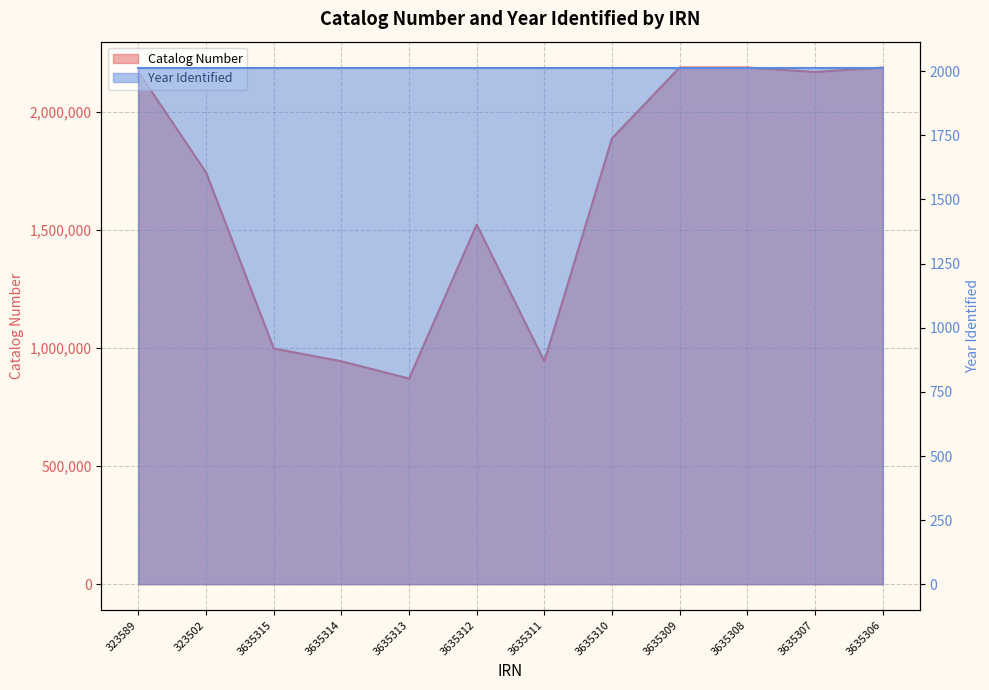

What is the label of the 4th point from the left?

3635314